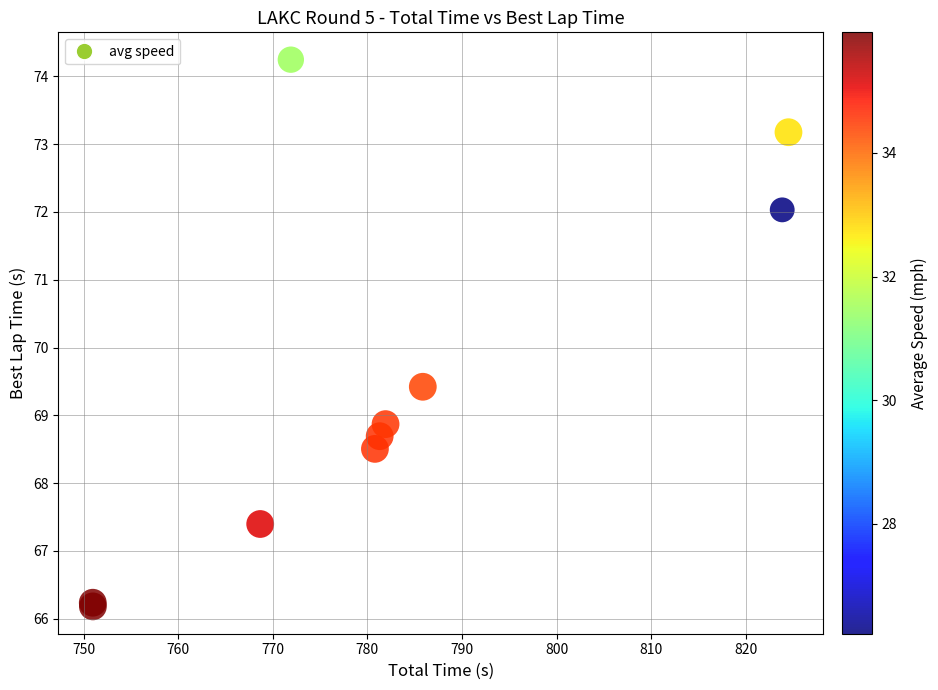

What Y value in the scatter plot is closest to 70?

69.4